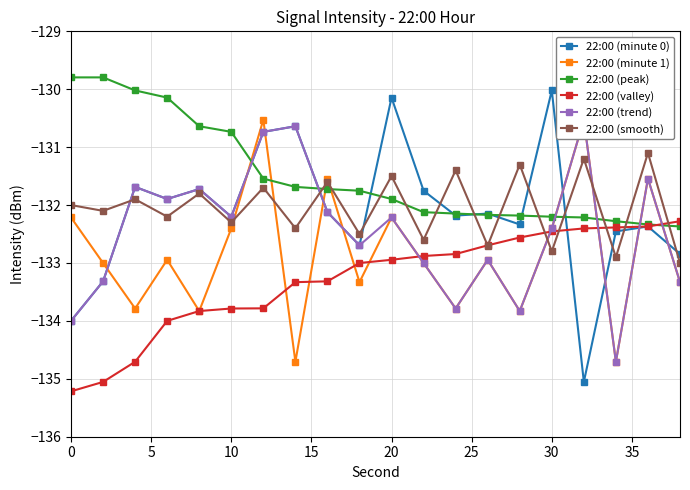

Reading right to left, list all the values displayed in this chart.

22:00 (minute 0): -132.8	-132.4	-132.5	-135.1	-130.0	-132.3	-132.1	-132.2	-131.8	-130.1	-132.7	-132.1	-130.6	-130.7	-132.2	-131.7	-131.9	-131.7	-133.3	-134.0
22:00 (minute 1): -133.3	-131.5	-134.7	-130.5	-132.4	-133.8	-132.9	-133.8	-133.0	-132.2	-133.3	-131.5	-134.7	-130.5	-132.4	-133.8	-132.9	-133.8	-133.0	-132.2
22:00 (peak): -132.4	-132.3	-132.3	-132.2	-132.2	-132.2	-132.2	-132.1	-132.1	-131.9	-131.8	-131.7	-131.7	-131.5	-130.7	-130.6	-130.1	-130.0	-129.8	-129.8
22:00 (valley): -132.3	-132.4	-132.4	-132.4	-132.5	-132.6	-132.7	-132.8	-132.9	-132.9	-133.0	-133.3	-133.3	-133.8	-133.8	-133.8	-134.0	-134.7	-135.1	-135.2
22:00 (trend): -133.3	-131.5	-134.7	-130.5	-132.4	-133.8	-132.9	-133.8	-133.0	-132.2	-132.7	-132.1	-130.6	-130.7	-132.2	-131.7	-131.9	-131.7	-133.3	-134.0
22:00 (smooth): -133.0	-131.1	-132.9	-131.2	-132.8	-131.3	-132.7	-131.4	-132.6	-131.5	-132.5	-131.6	-132.4	-131.7	-132.3	-131.8	-132.2	-131.9	-132.1	-132.0